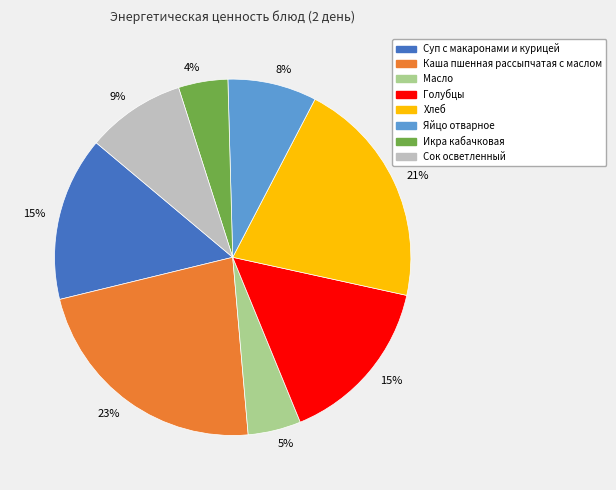

To the nearest percent, what is the average slice percentage?

12%